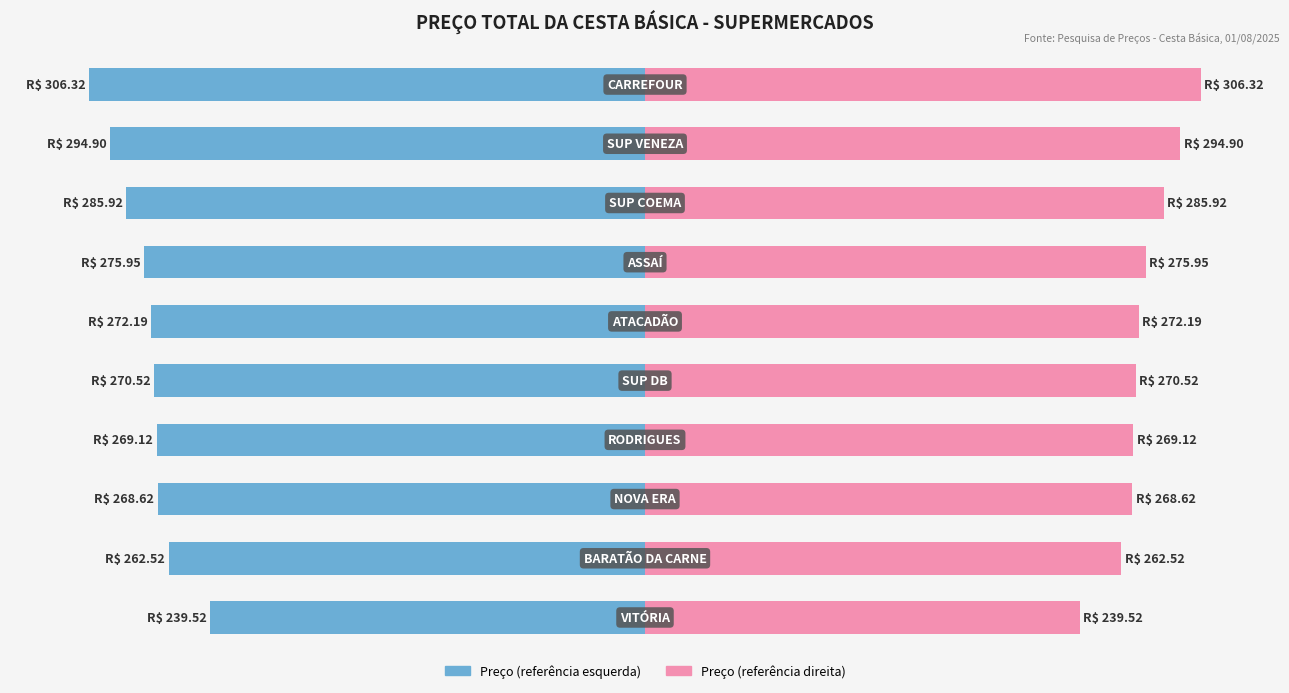

The Maior ao Menor Preço (dir) series shows 306.3 at 9. True or false?

True